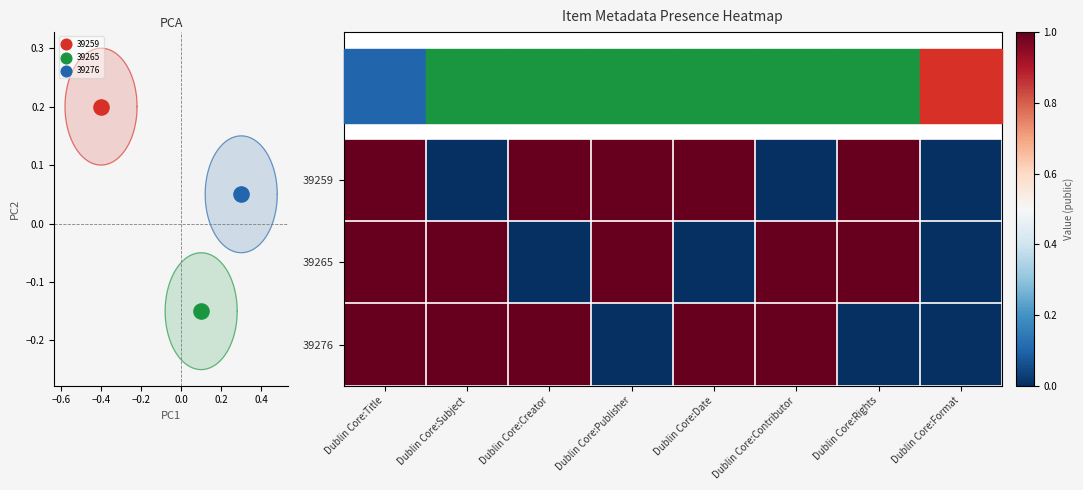

Is it true that 39259 equals 2 at Dublin Core:Rights?

False